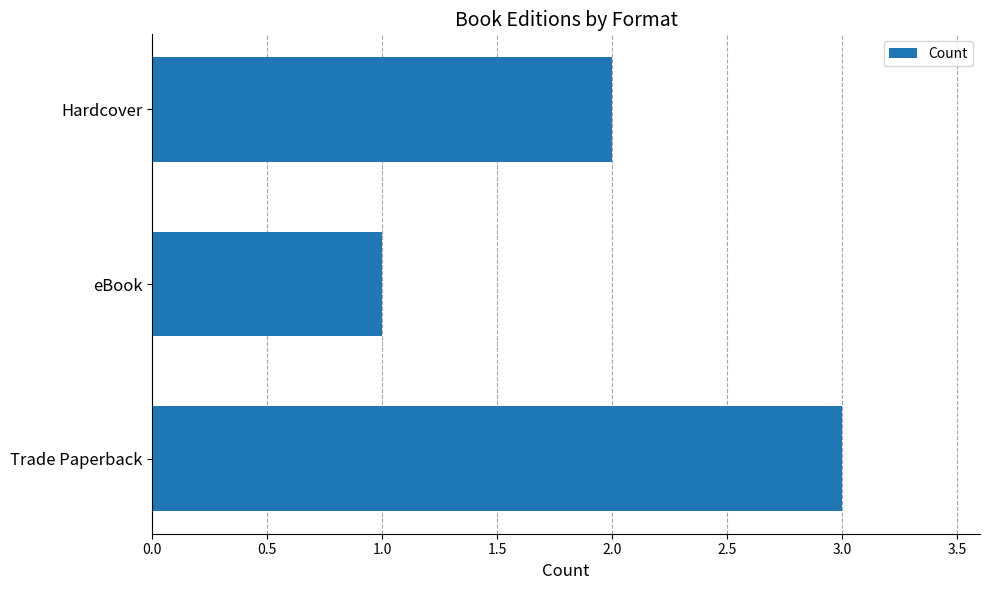

The chart shows a value of 1 at eBook. True or false?

True